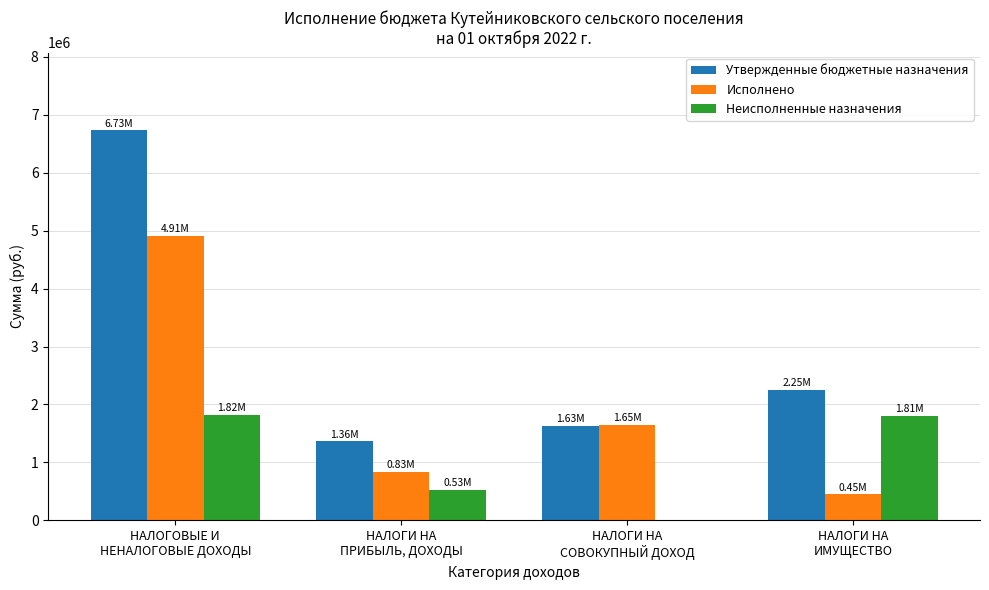

What is the difference between the Неисполненные назначения values at НАЛОГИ НА
СОВОКУПНЫЙ ДОХОД and НАЛОГОВЫЕ И
НЕНАЛОГОВЫЕ ДОХОДЫ?

1815773.1